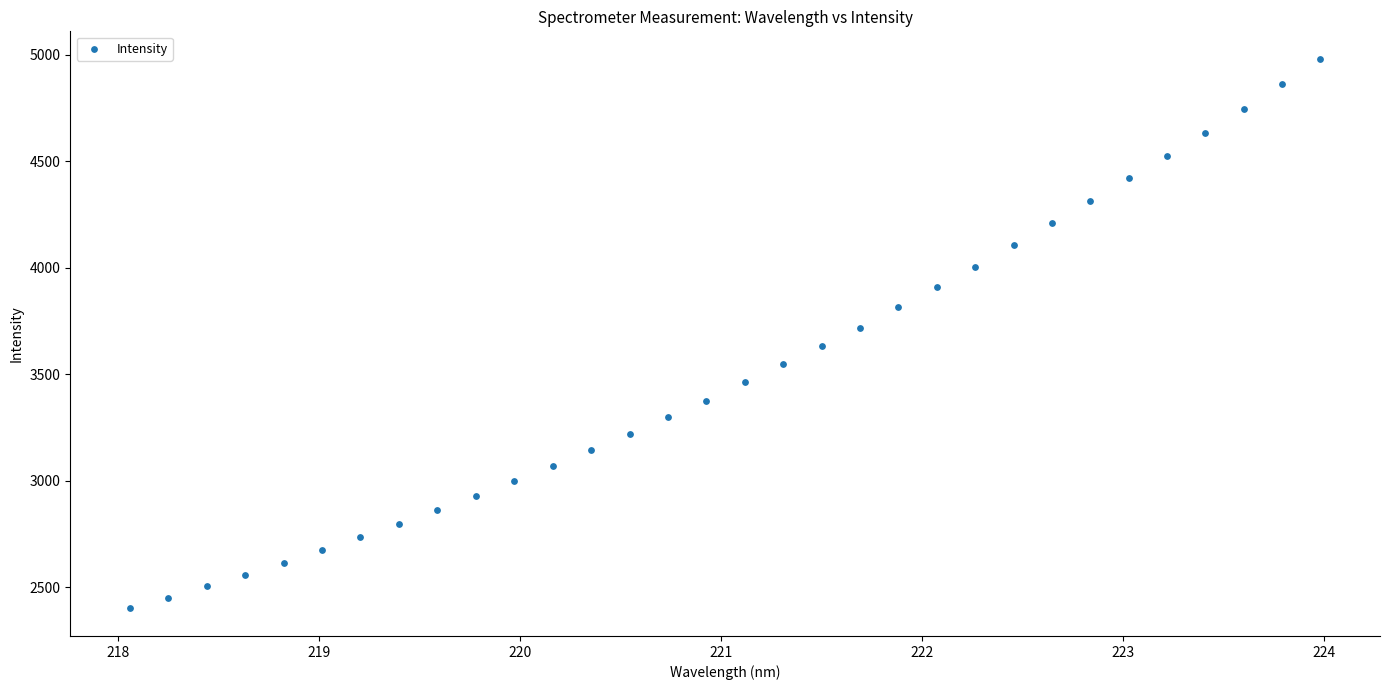

What is the range of Y values (max minus min)?

2580.0